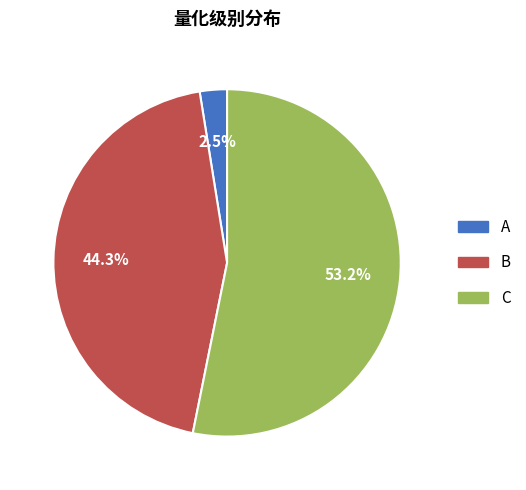

Count the number of slices in the pie.

3